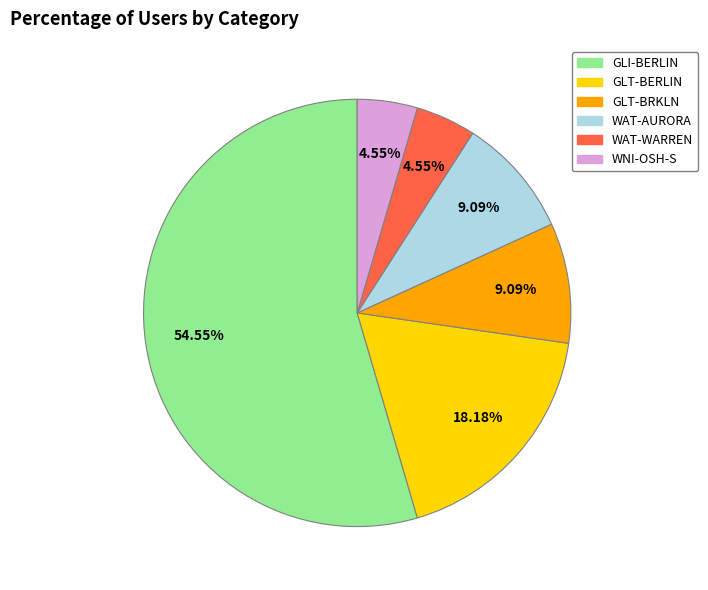

True or false: GLI-BERLIN accounts for 55% of the total.

True